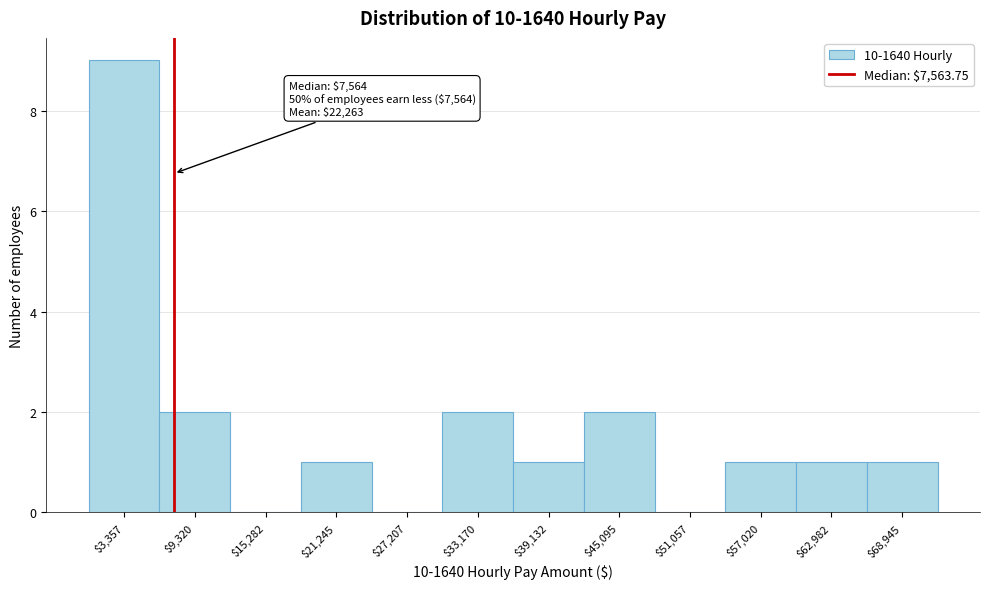

Which range on the x-axis has the tallest bar?

0 to 6000